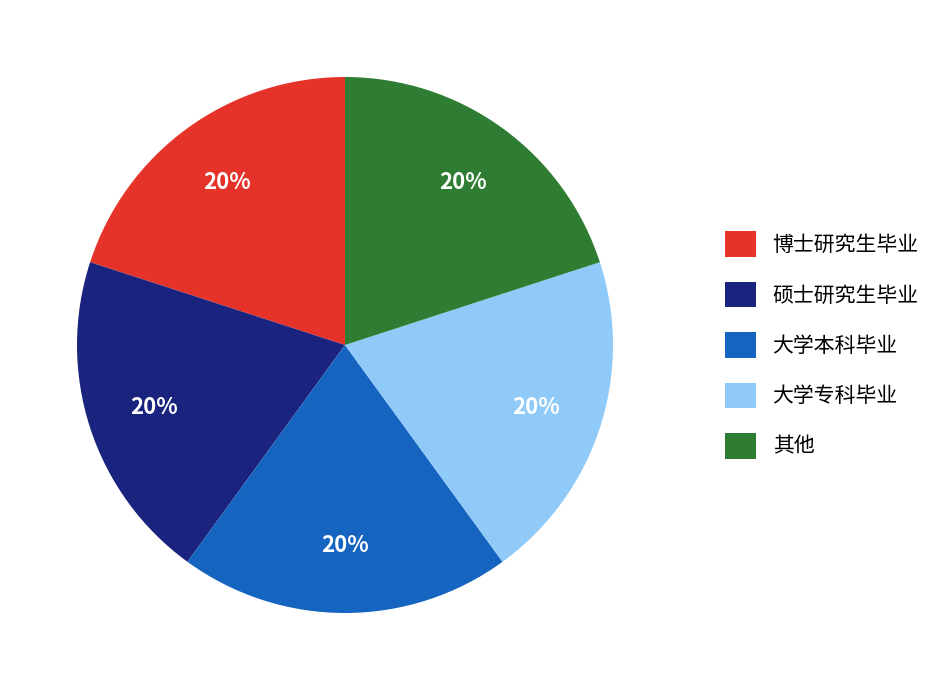

Is it true that 博士研究生毕业 is 10% of the pie?

False